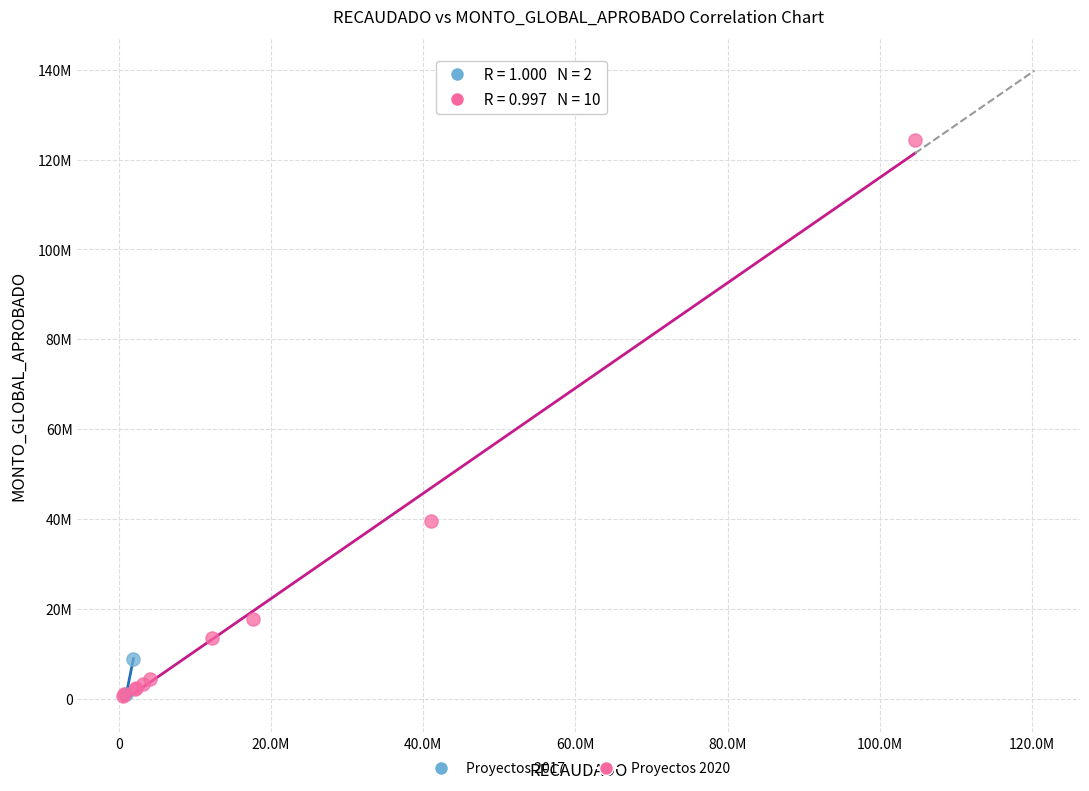

What are all the series names shown in the legend?

Proyectos 2017, Proyectos 2020